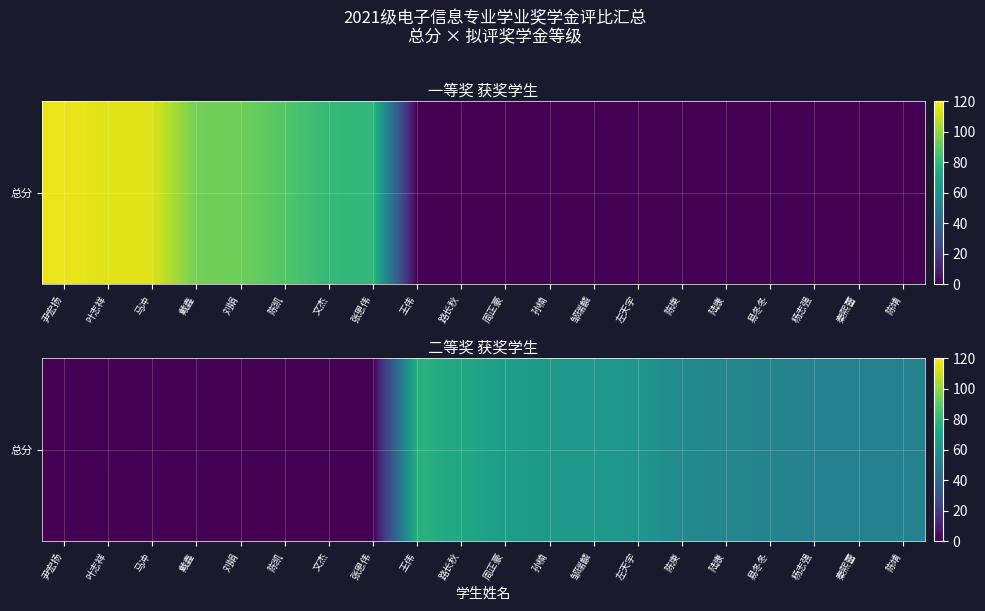

What is the maximum value shown in the chart?

76.4